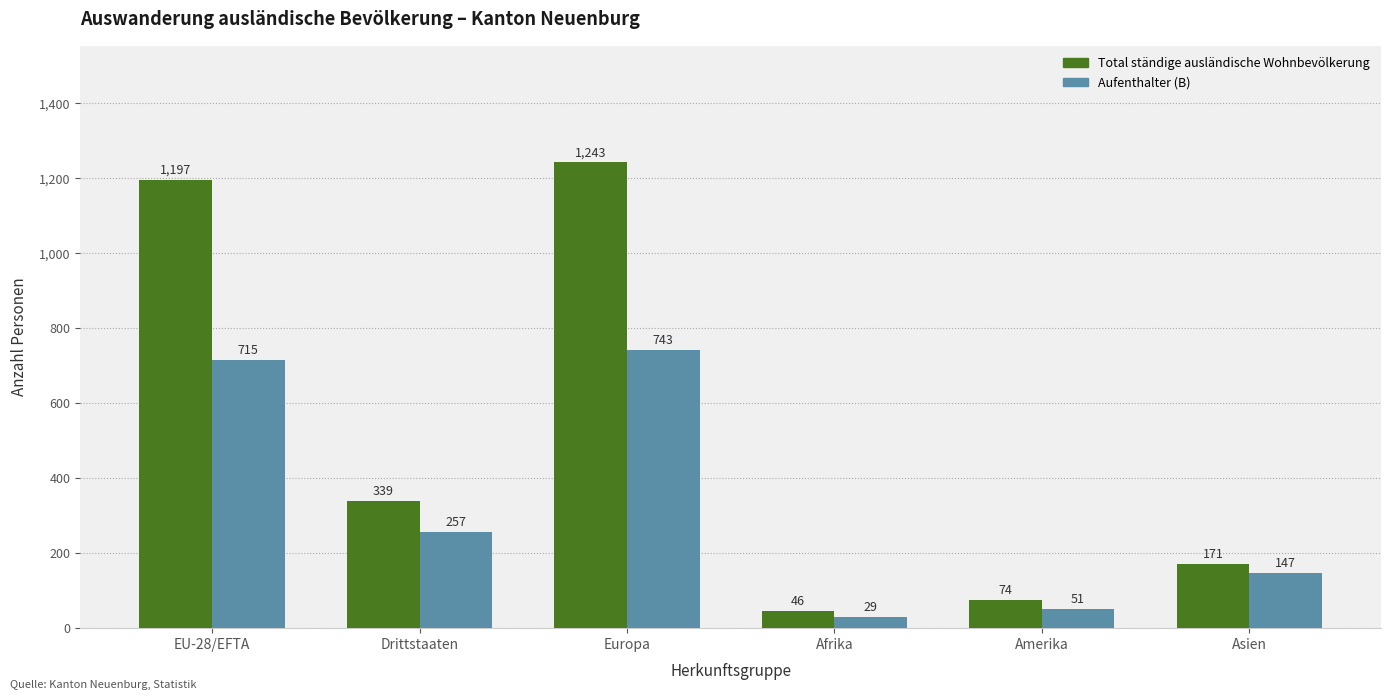

Does the chart contain stacked bars?

No